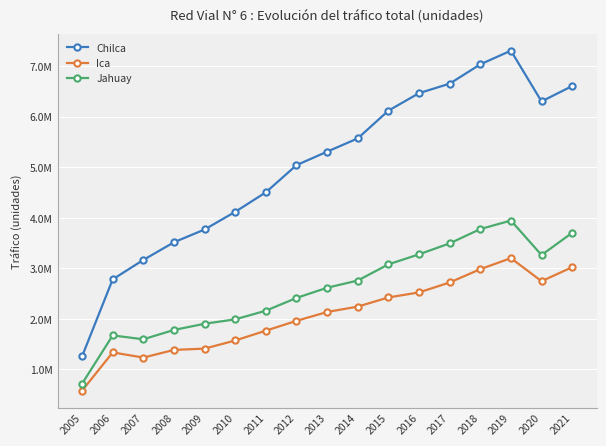

Between 2006 and 2014, which series saw the biggest shift?

Chilca